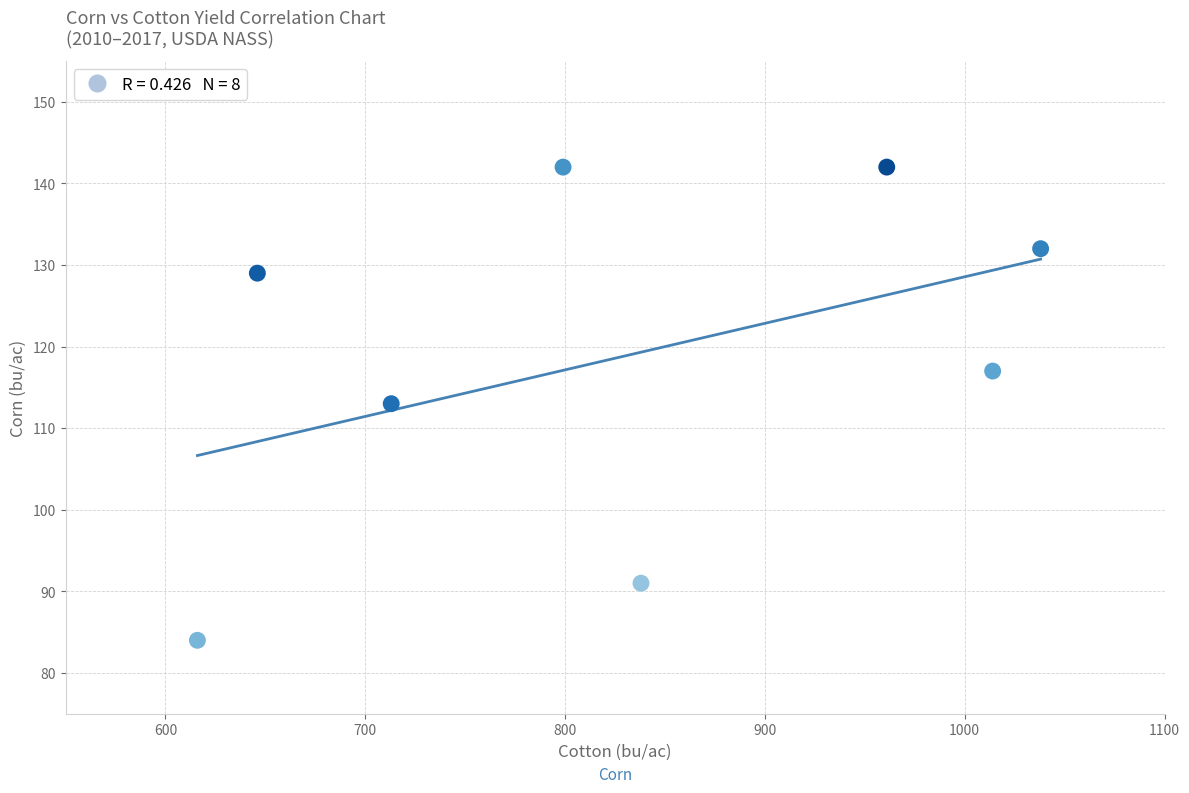

What is the range of Y values (max minus min)?

58